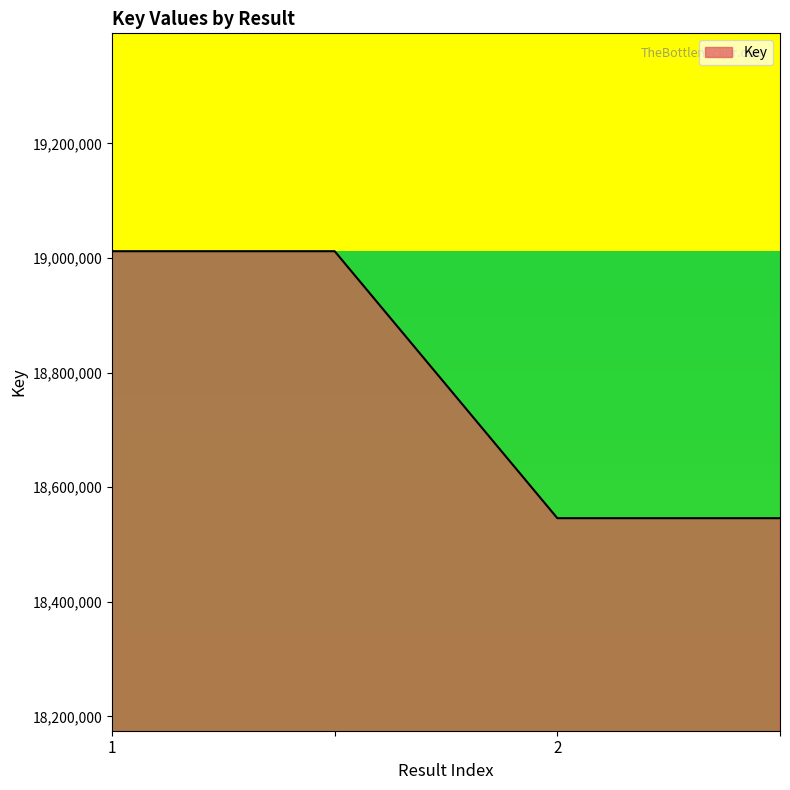

Reading right to left, transcribe all the data shown in this chart.

18545902	18545902	19011791	19011791